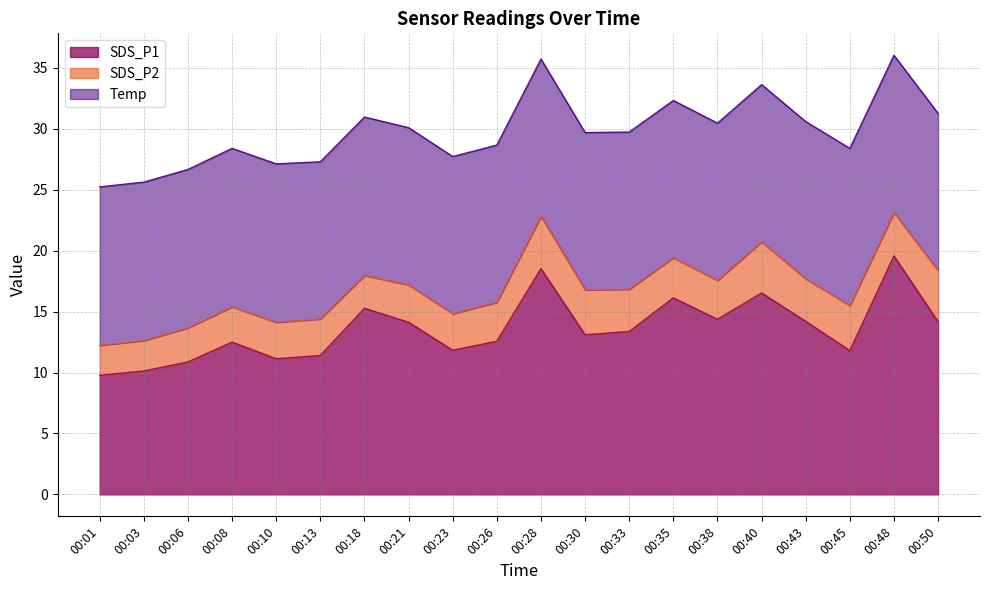

True or false: SDS_P1 has more than 0 interior local peaks.

True